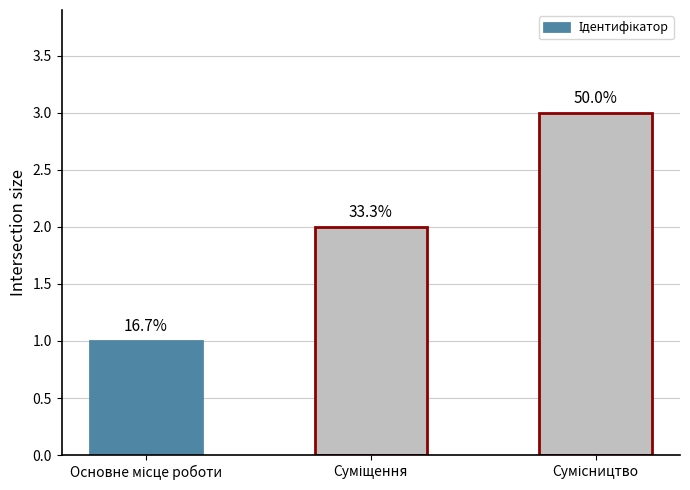

What is the label of the 1st bar from the left?

Основне місце роботи